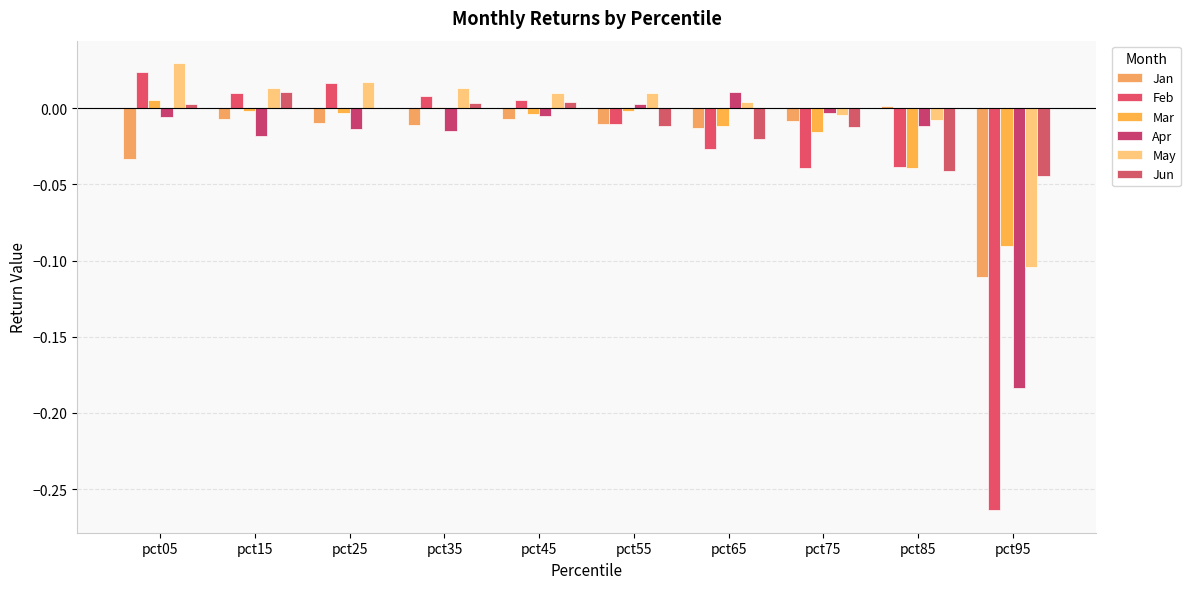

Which has a higher value, pct05 or pct75?

pct75